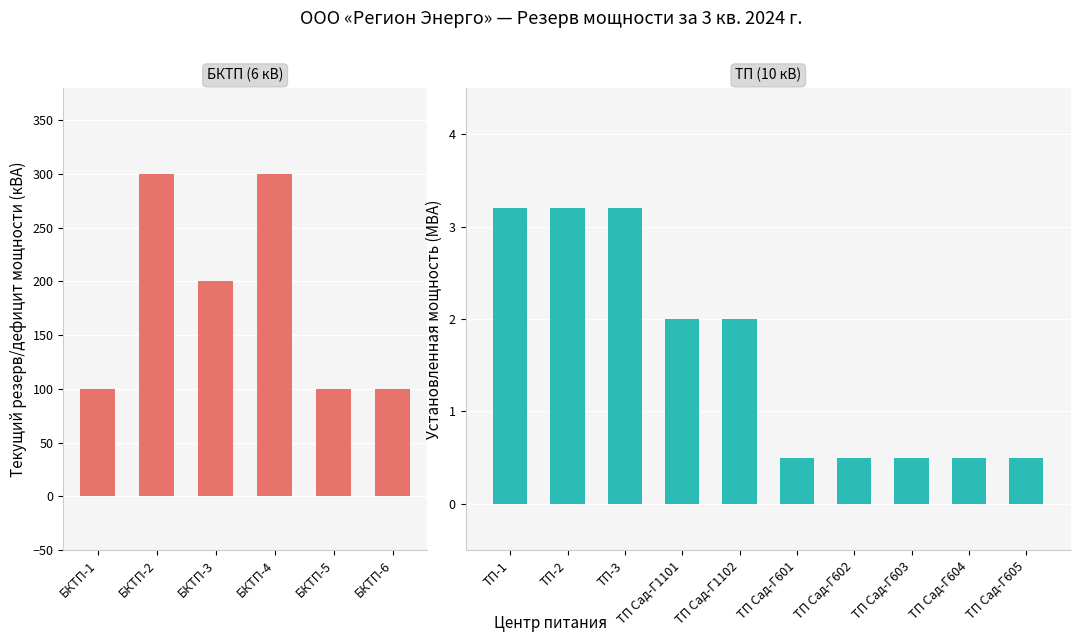

Are the bars horizontal?

No